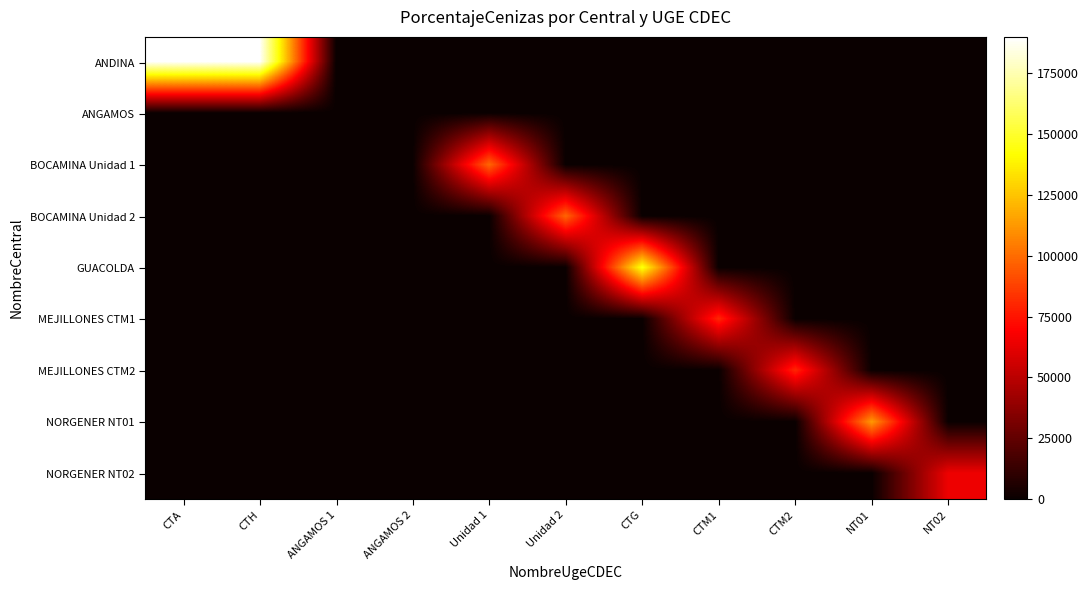

Reading left to right, transcribe all the data shown in this chart.

ANDINA: CTA=189800.0	CTH=189800.0	ANGAMOS 1=0.0	ANGAMOS 2=0.0	Unidad 1=0.0	Unidad 2=0.0	CTG=0.0	CTM1=0.0	CTM2=0.0	NT01=0.0	NT02=0.0
ANGAMOS: CTA=0.0	CTH=0.0	ANGAMOS 1=0.0	ANGAMOS 2=0.0	Unidad 1=0.0	Unidad 2=0.0	CTG=0.0	CTM1=0.0	CTM2=0.0	NT01=0.0	NT02=0.0
BOCAMINA Unidad 1: CTA=0.0	CTH=0.0	ANGAMOS 1=0.0	ANGAMOS 2=0.0	Unidad 1=98176.0	Unidad 2=0.0	CTG=0.0	CTM1=0.0	CTM2=0.0	NT01=0.0	NT02=0.0
BOCAMINA Unidad 2: CTA=0.0	CTH=0.0	ANGAMOS 1=0.0	ANGAMOS 2=0.0	Unidad 1=0.0	Unidad 2=98176.0	CTG=0.0	CTM1=0.0	CTM2=0.0	NT01=0.0	NT02=0.0
GUACOLDA: CTA=0.0	CTH=0.0	ANGAMOS 1=0.0	ANGAMOS 2=0.0	Unidad 1=0.0	Unidad 2=0.0	CTG=144603.0	CTM1=0.0	CTM2=0.0	NT01=0.0	NT02=0.0
MEJILLONES CTM1: CTA=0.0	CTH=0.0	ANGAMOS 1=0.0	ANGAMOS 2=0.0	Unidad 1=0.0	Unidad 2=0.0	CTG=0.0	CTM1=80200.0	CTM2=0.0	NT01=0.0	NT02=0.0
MEJILLONES CTM2: CTA=0.0	CTH=0.0	ANGAMOS 1=0.0	ANGAMOS 2=0.0	Unidad 1=0.0	Unidad 2=0.0	CTG=0.0	CTM1=0.0	CTM2=80200.0	NT01=0.0	NT02=0.0
NORGENER NT01: CTA=0.0	CTH=0.0	ANGAMOS 1=0.0	ANGAMOS 2=0.0	Unidad 1=0.0	Unidad 2=0.0	CTG=0.0	CTM1=0.0	CTM2=0.0	NT01=112669.0	NT02=0.0
NORGENER NT02: CTA=0.0	CTH=0.0	ANGAMOS 1=0.0	ANGAMOS 2=0.0	Unidad 1=0.0	Unidad 2=0.0	CTG=0.0	CTM1=0.0	CTM2=0.0	NT01=0.0	NT02=65000.0